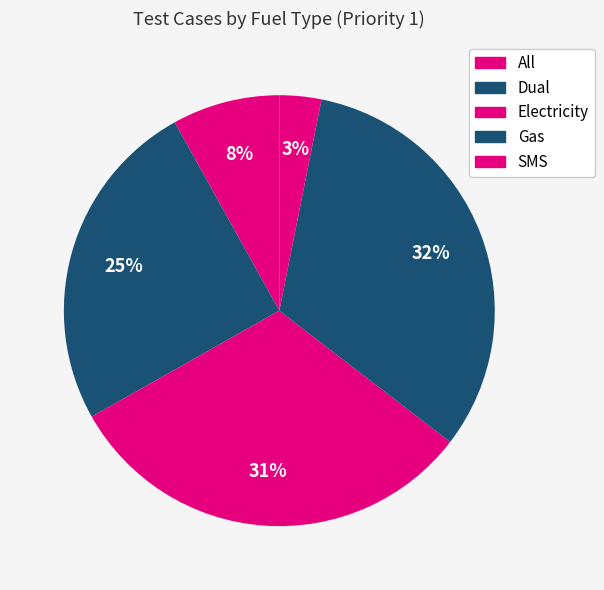

Is Dual the majority of the pie?

No